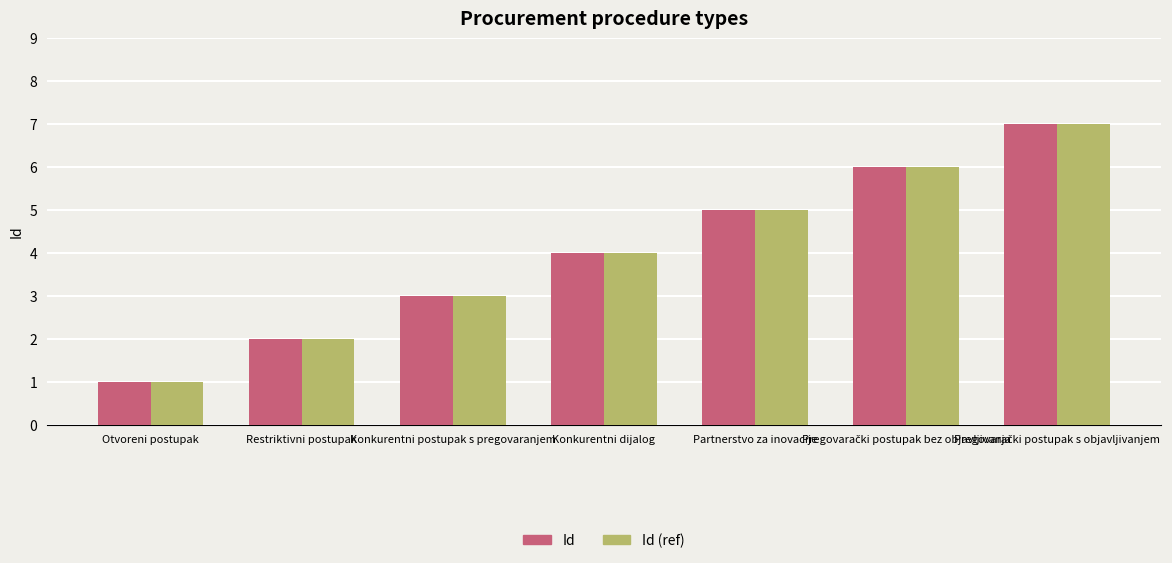

What is the sum of the Id (ref) values at Restriktivni postupak and Konkurentni postupak s pregovaranjem?

5